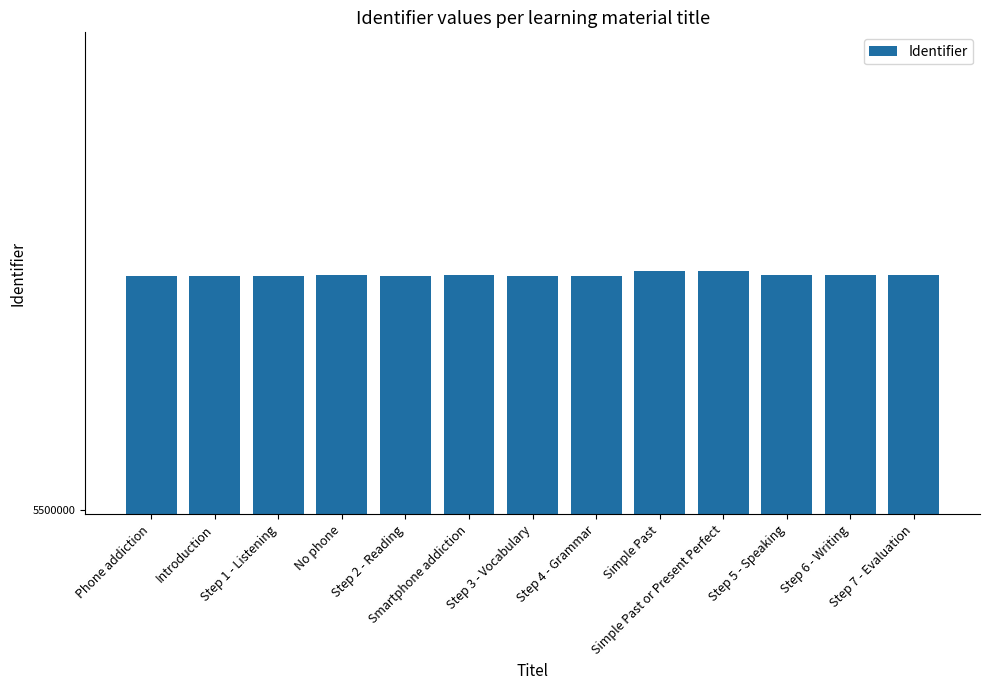

Reading left to right, what are all the values shown in this chart?

5549143	5549144	5549146	5549178	5549147	5549192	5549148	5549150	5550099	5550100	5549151	5549152	5549154